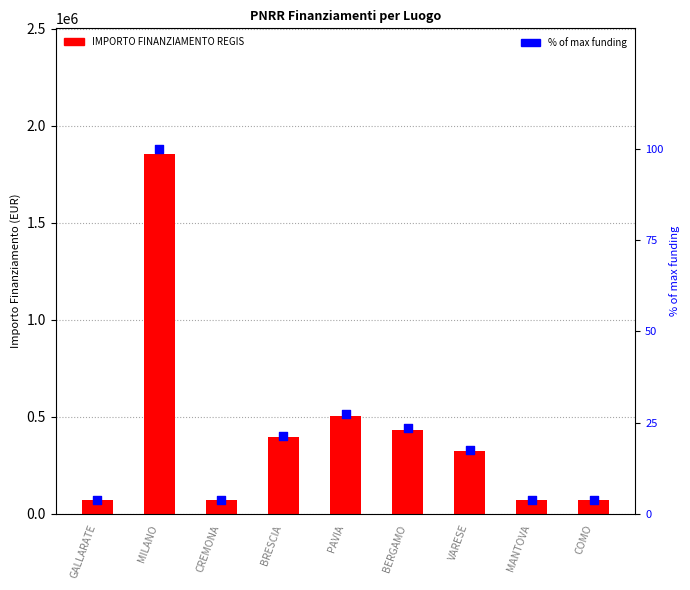

Which series contains the lowest Y value?

% of max funding